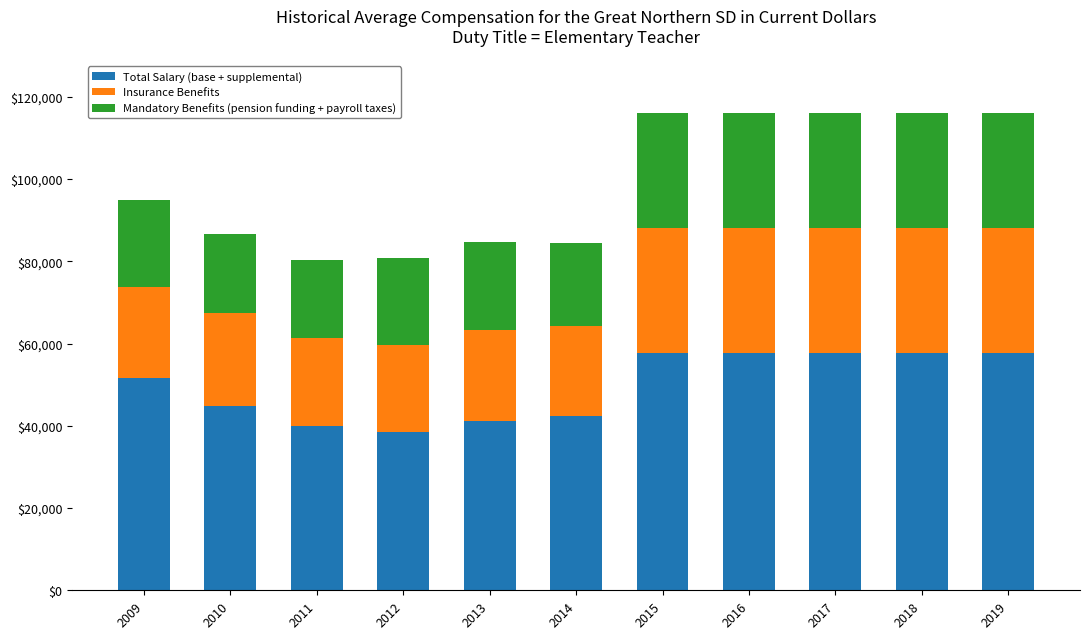

What is the total value across all series at 2016?

116117.7